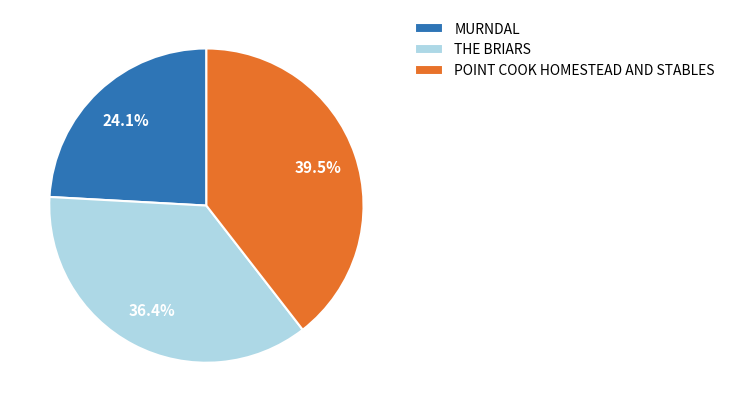

Count the number of slices in the pie.

3